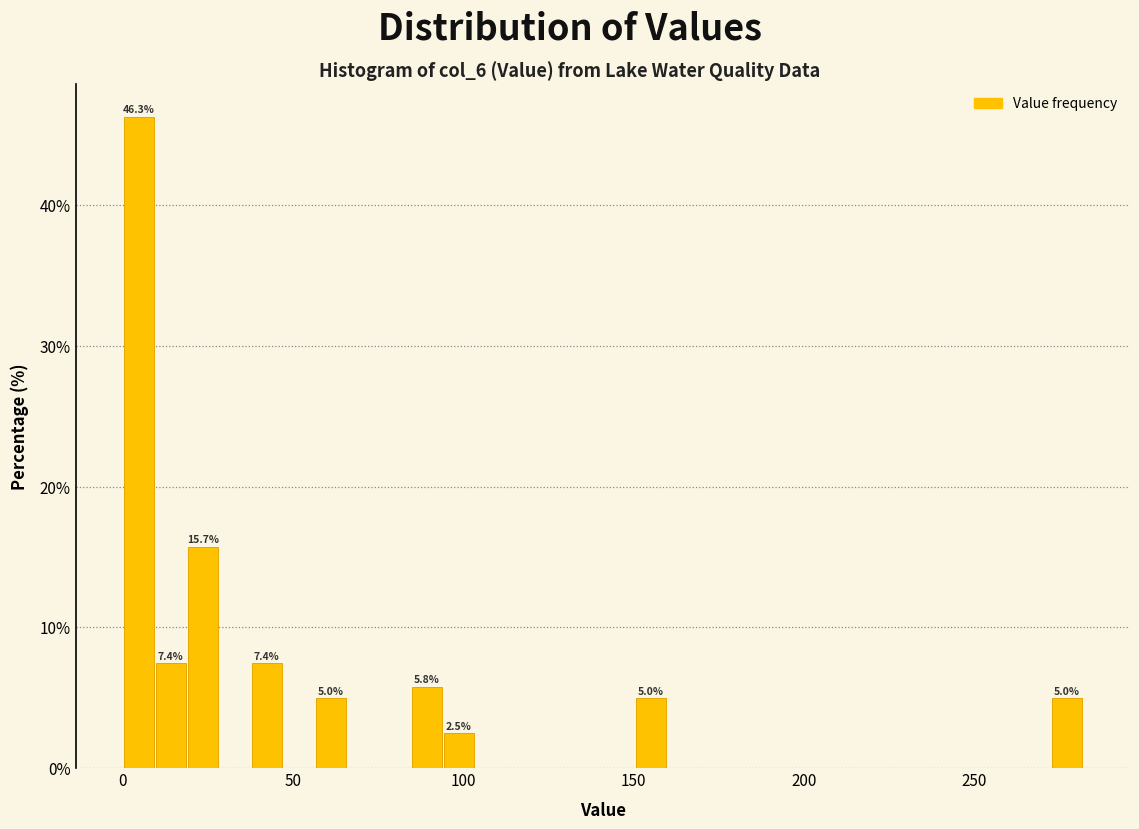

Around what value on the x-axis is the tallest bar? Give the approximate position of its centre, as read against the axis.

5